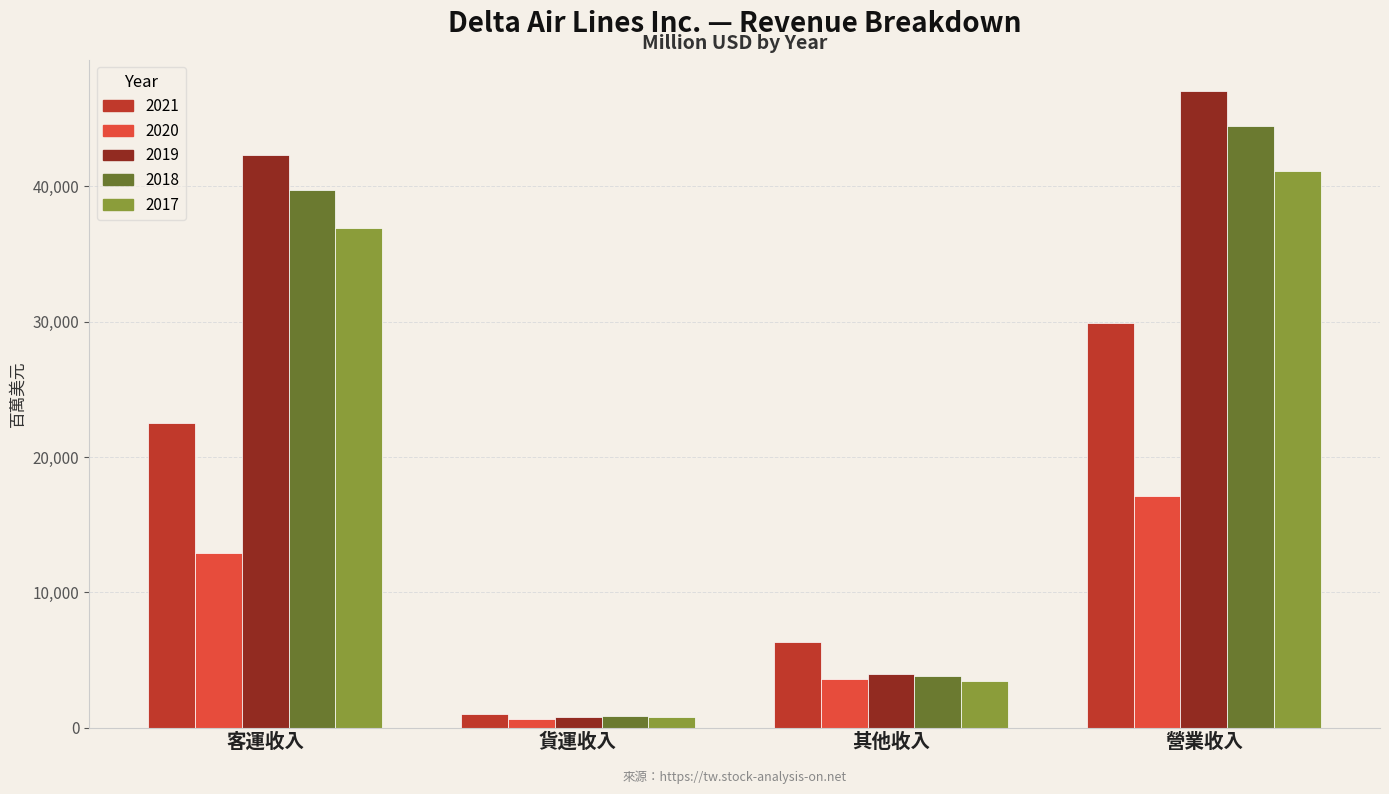

Which label corresponds to the smallest value in the chart?

貨運收入